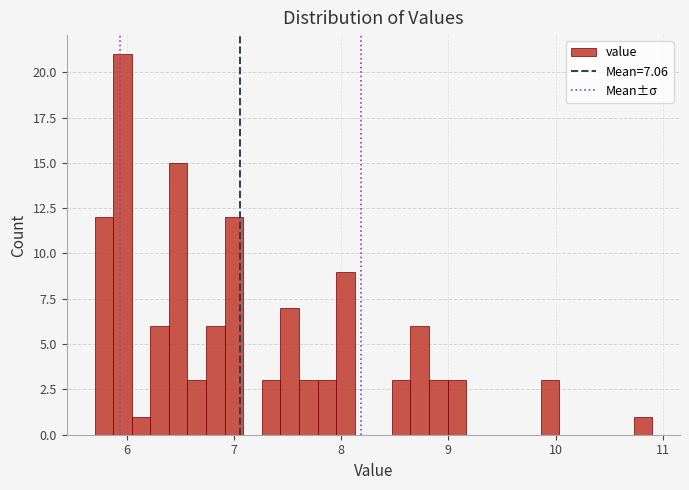

Around what value on the x-axis is the tallest bar? Give the approximate position of its centre, as read against the axis.

6.0